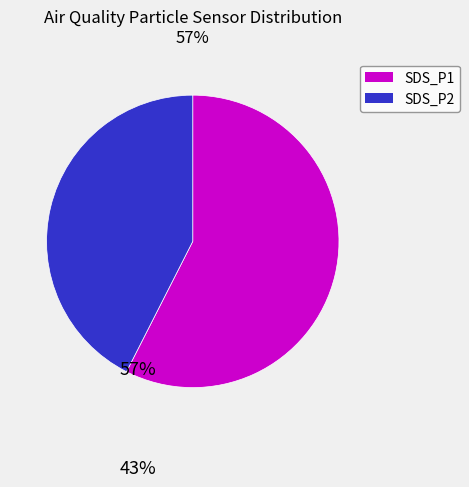

Is there a majority slice in this chart?

Yes